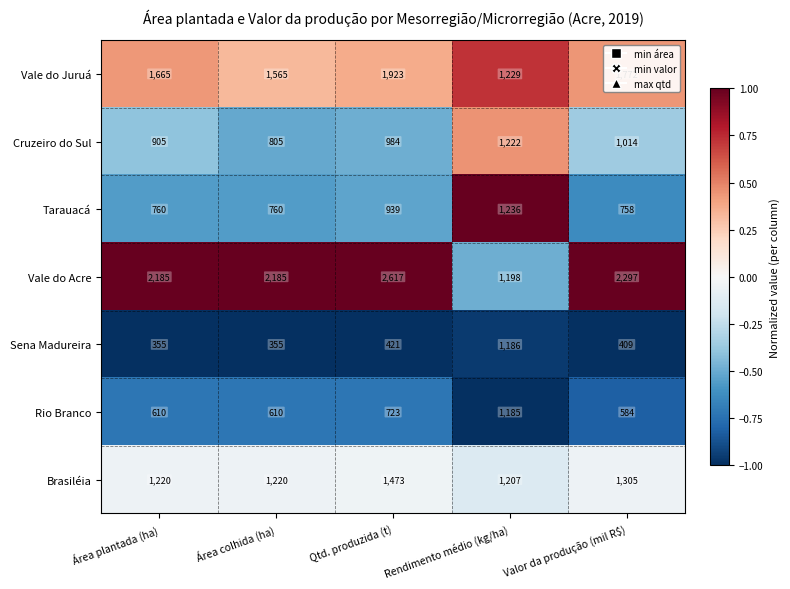

The Vale do Juruá series shows 719 at Área plantada (ha). True or false?

False